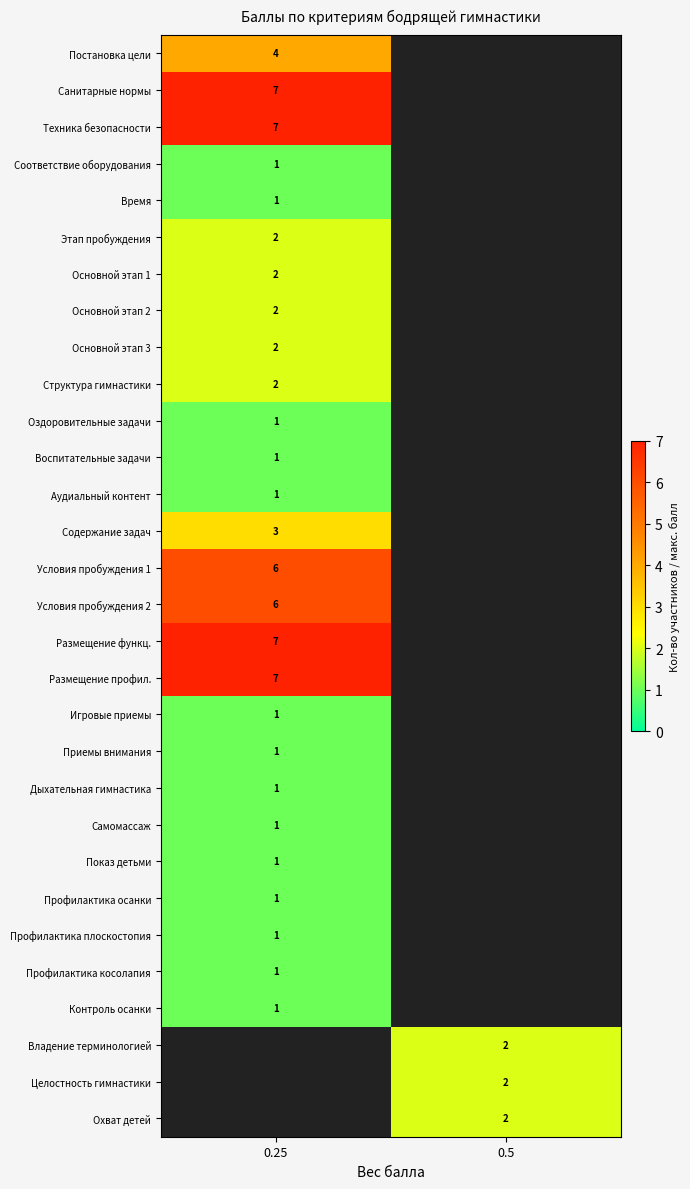

At how many categories does at least one series exceed 3?

1